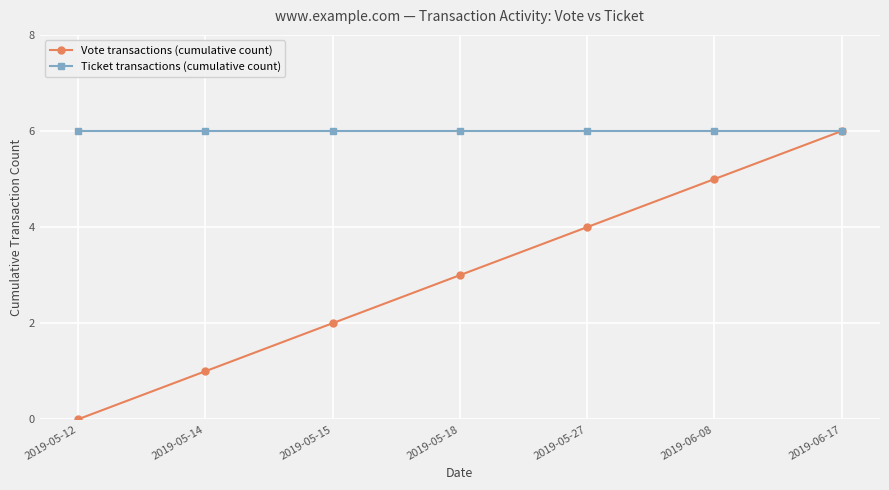

What is the maximum value shown in the chart?

6